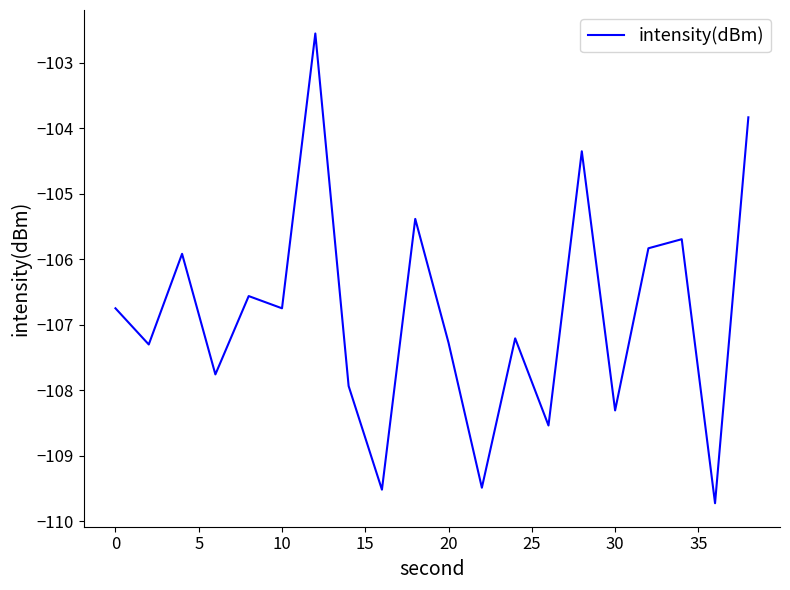

What is the difference between the maximum and minimum values?

7.2